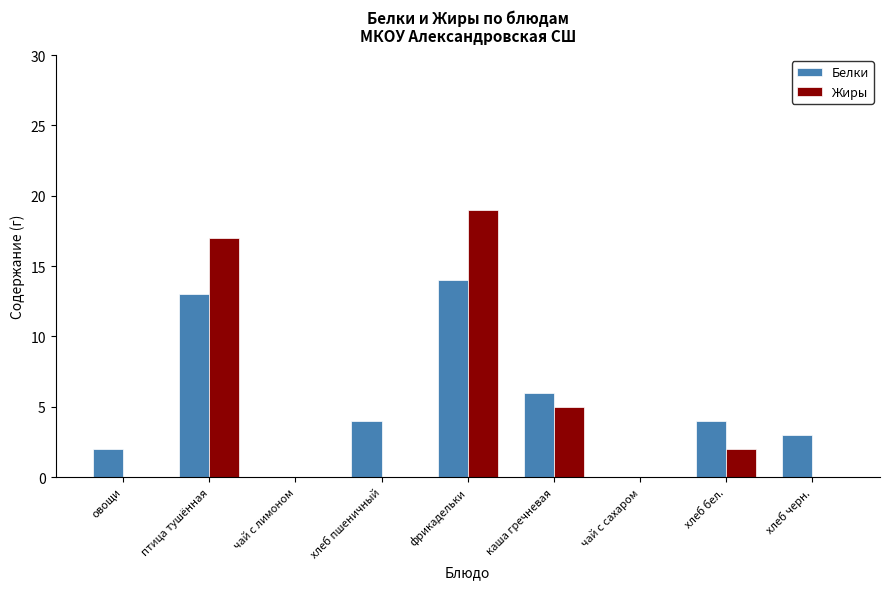

Where is Белки nearest to the value 7?

каша гречневая